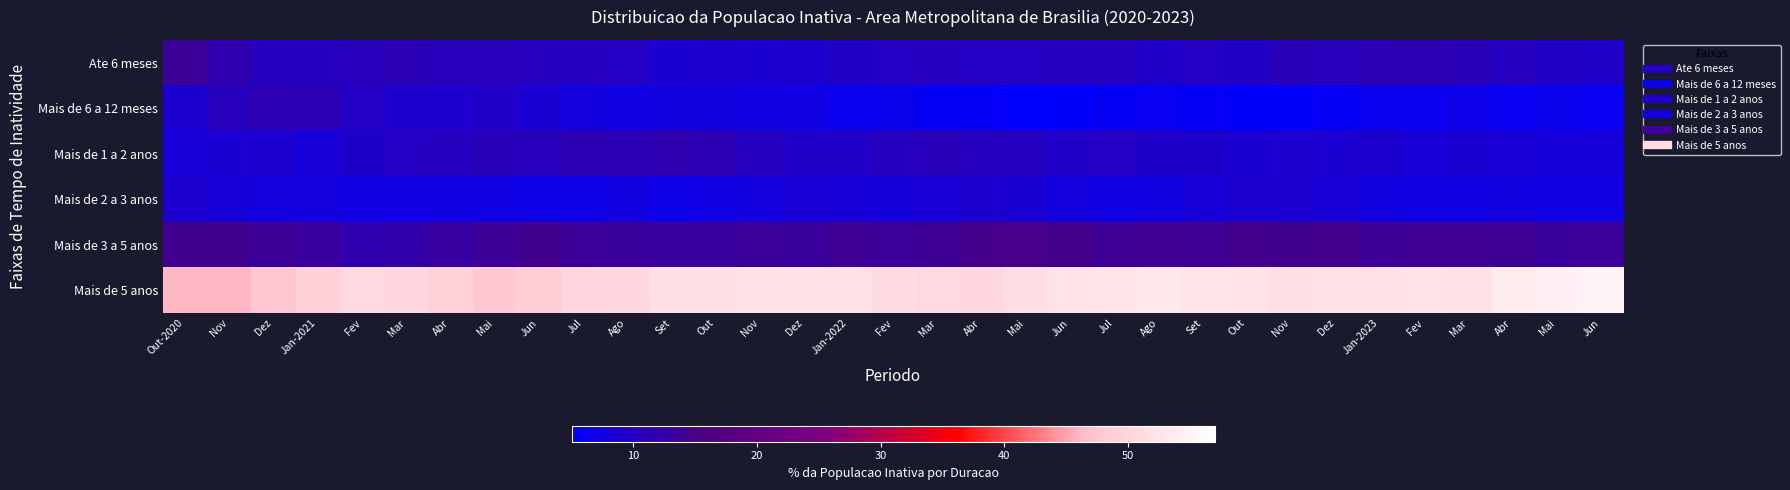

At which category does the chart reach its minimum across all series?

Mai